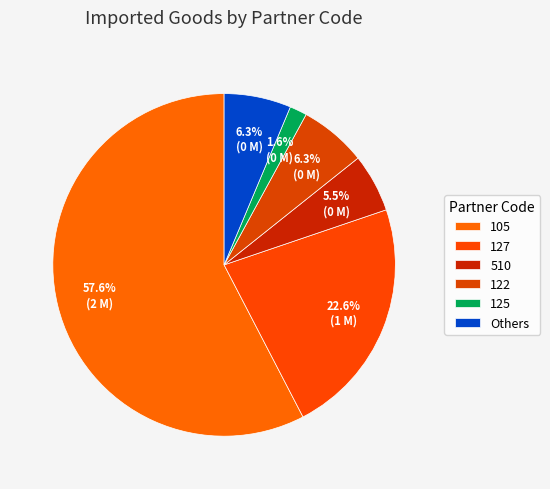

How many segments does this pie chart have?

6